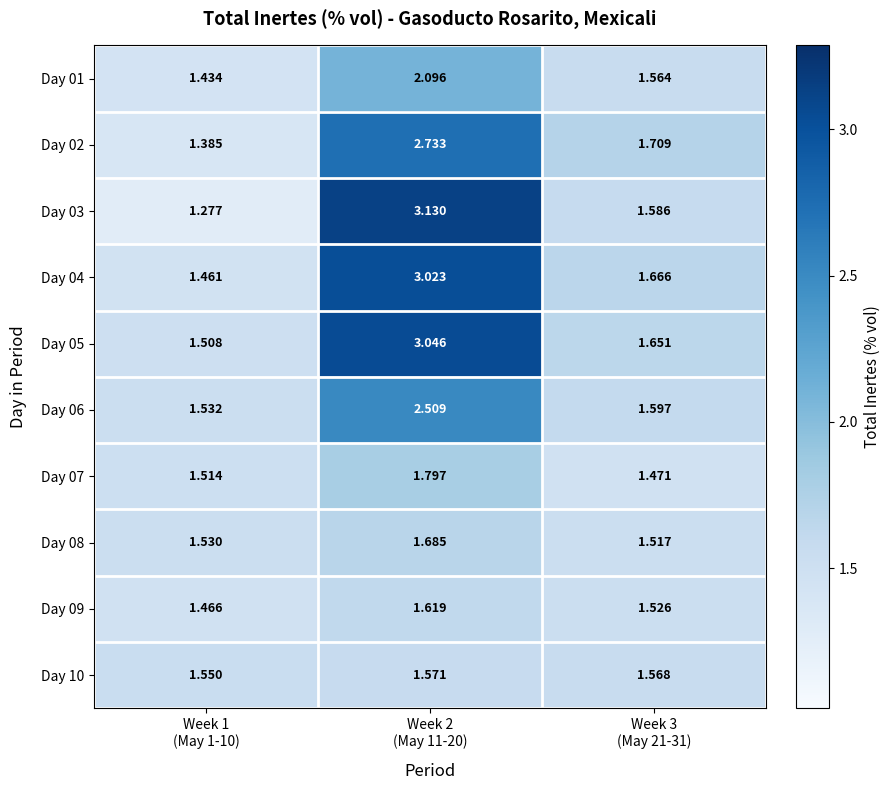

Count the number of data series in this chart.

10